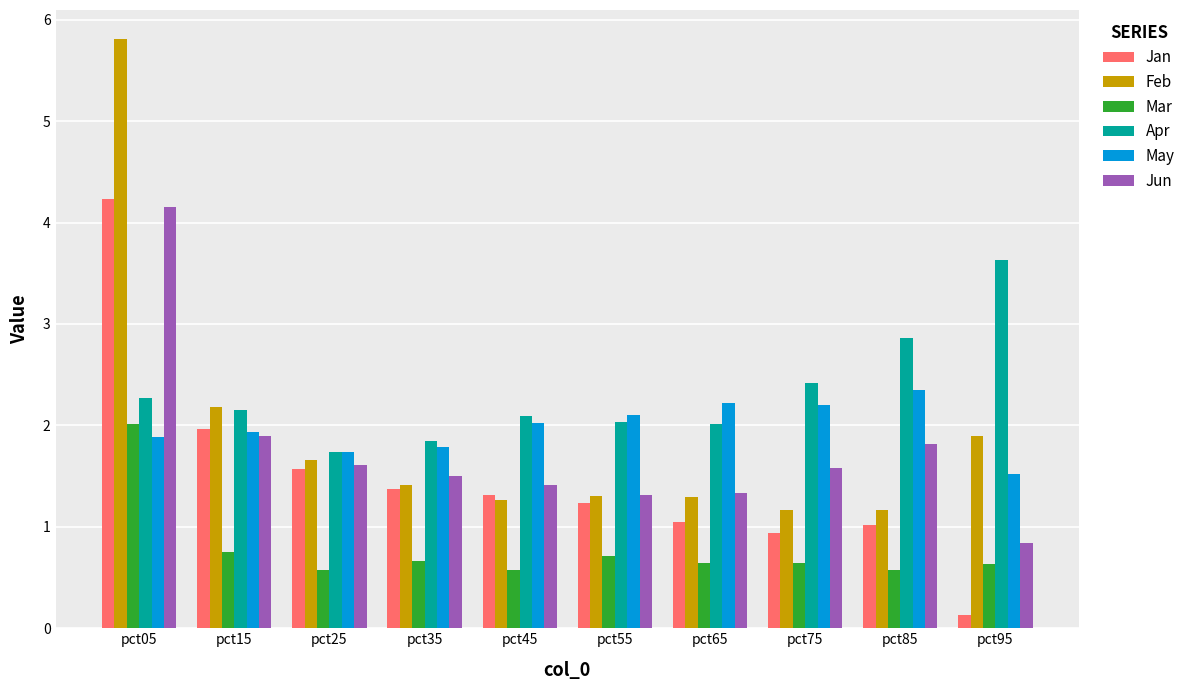

Between pct25 and pct85, which series saw the biggest shift?

Apr